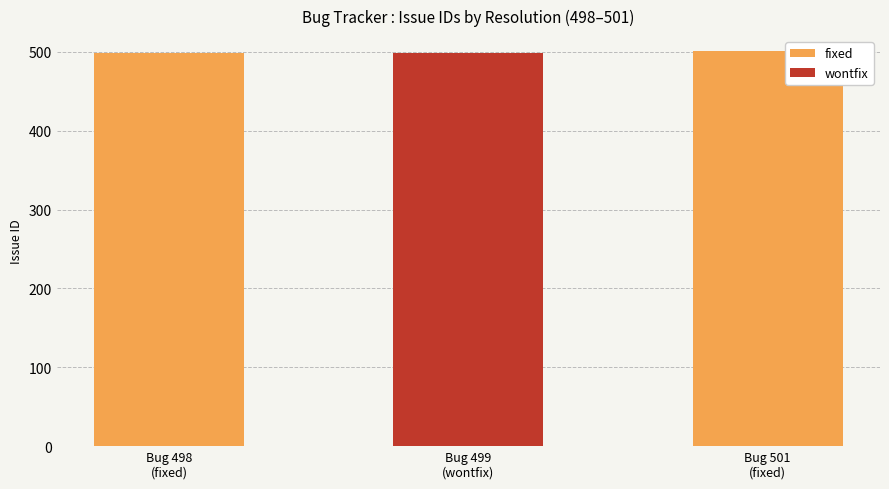

What is the smallest value displayed?

498